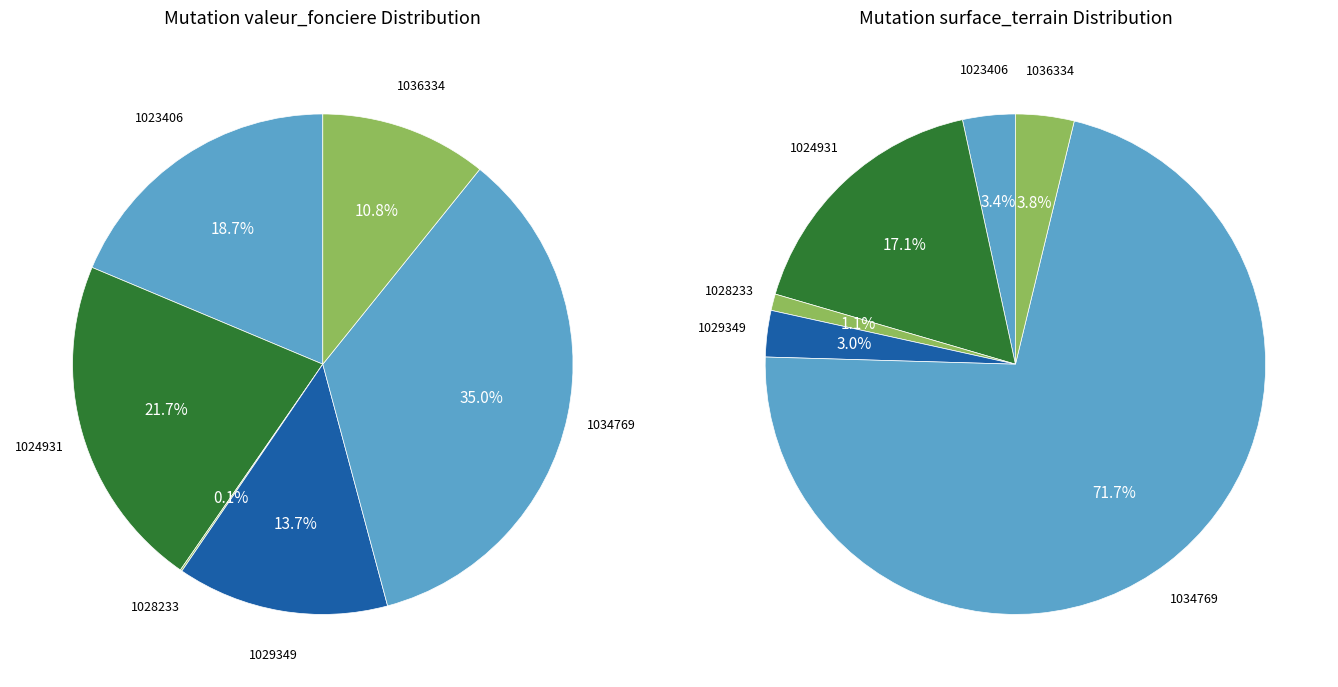

Does any single category account for the majority?

No